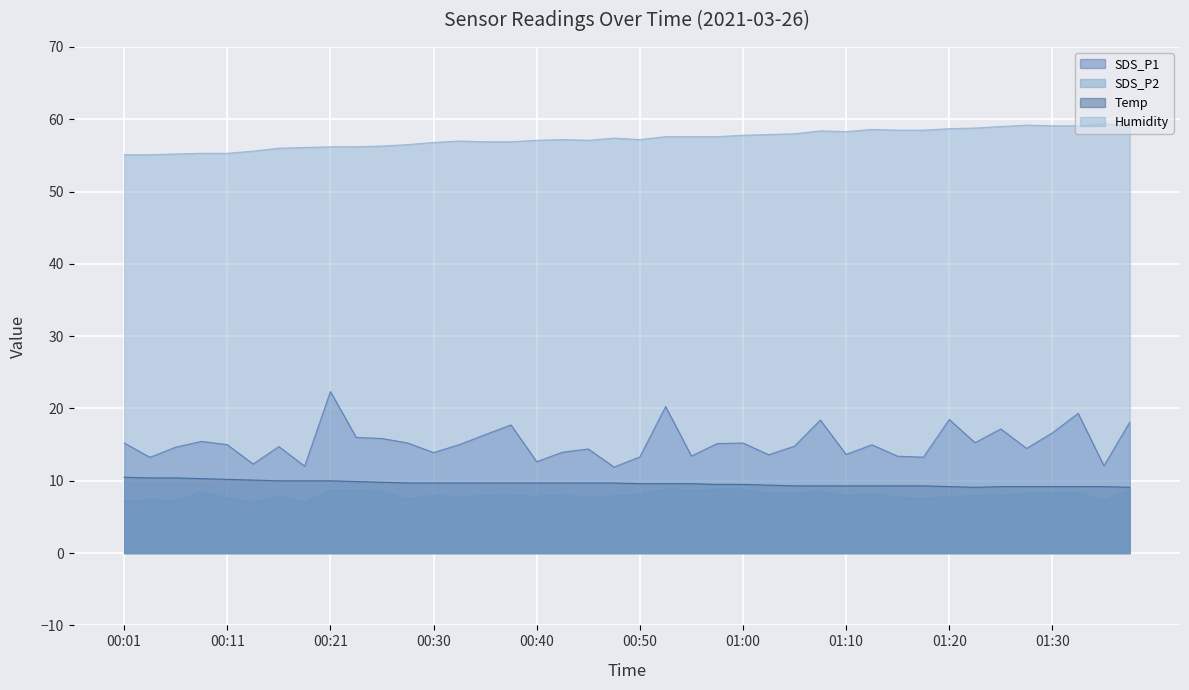

The SDS_P1 series shows 22.2 at 01:22. True or false?

False